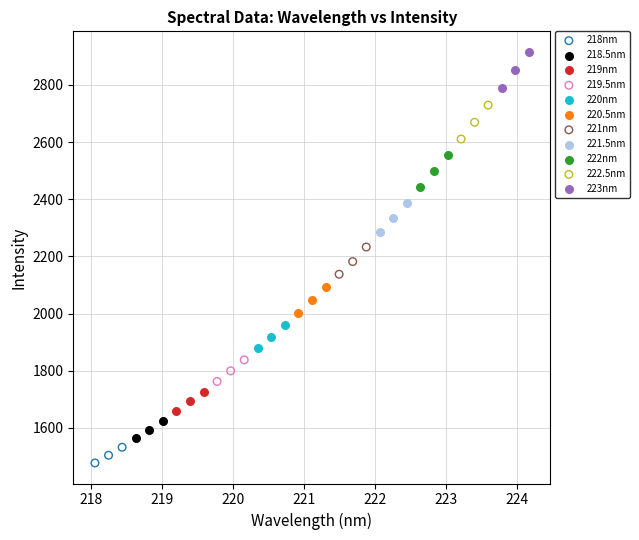

Which series contains the lowest Y value?

218nm